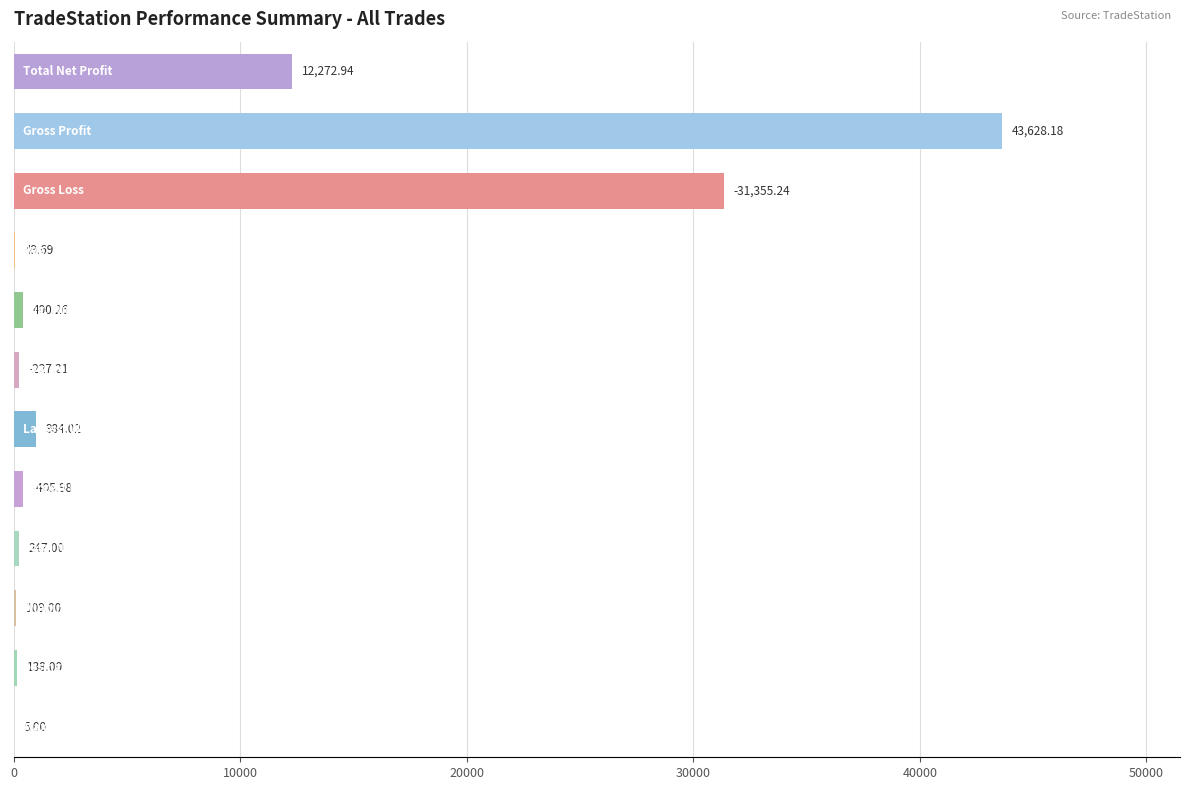

What is the sum of all values?

89822.5